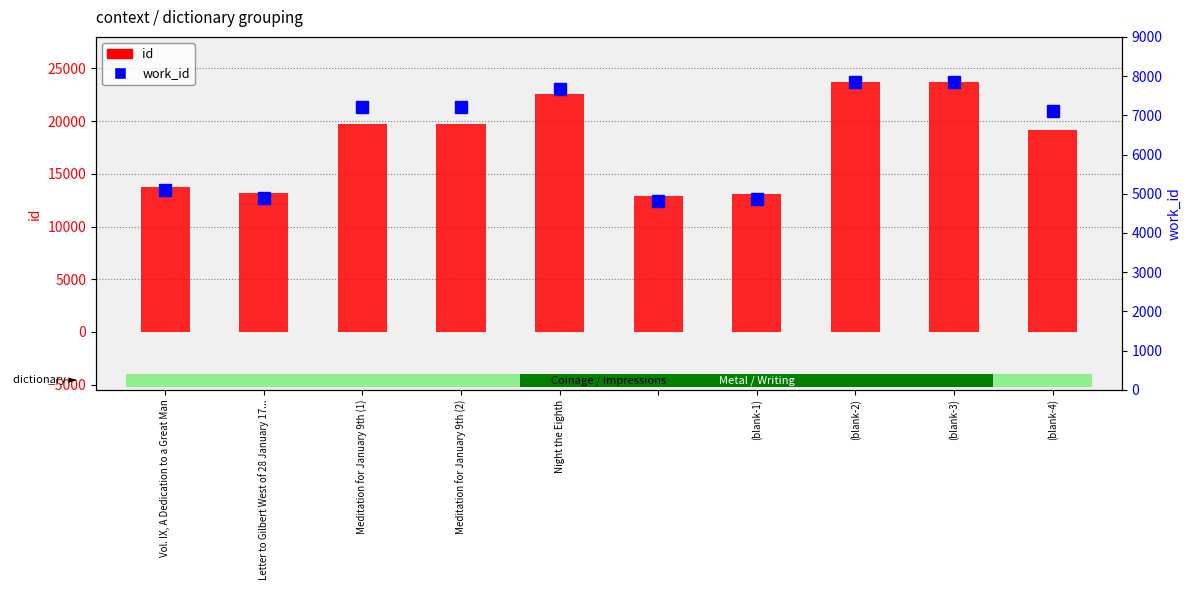

Does the chart contain stacked bars?

No